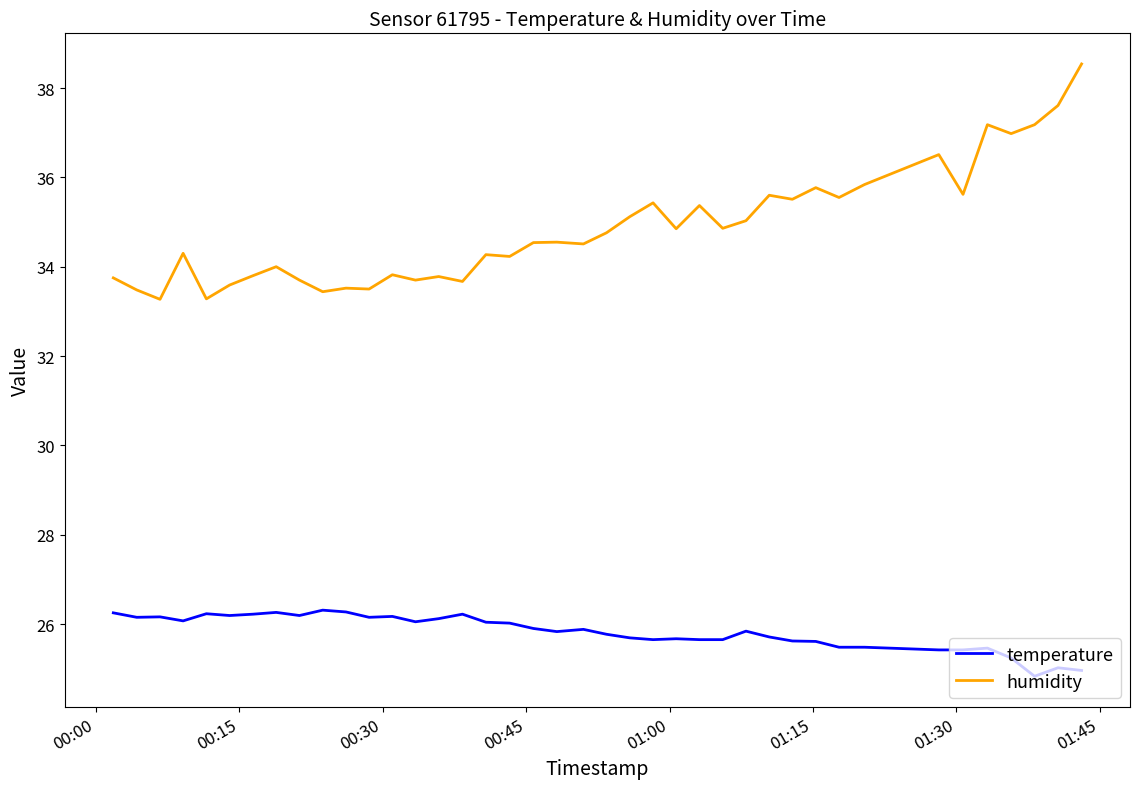

What is the difference between the maximum and minimum values in the temperature series?

1.5